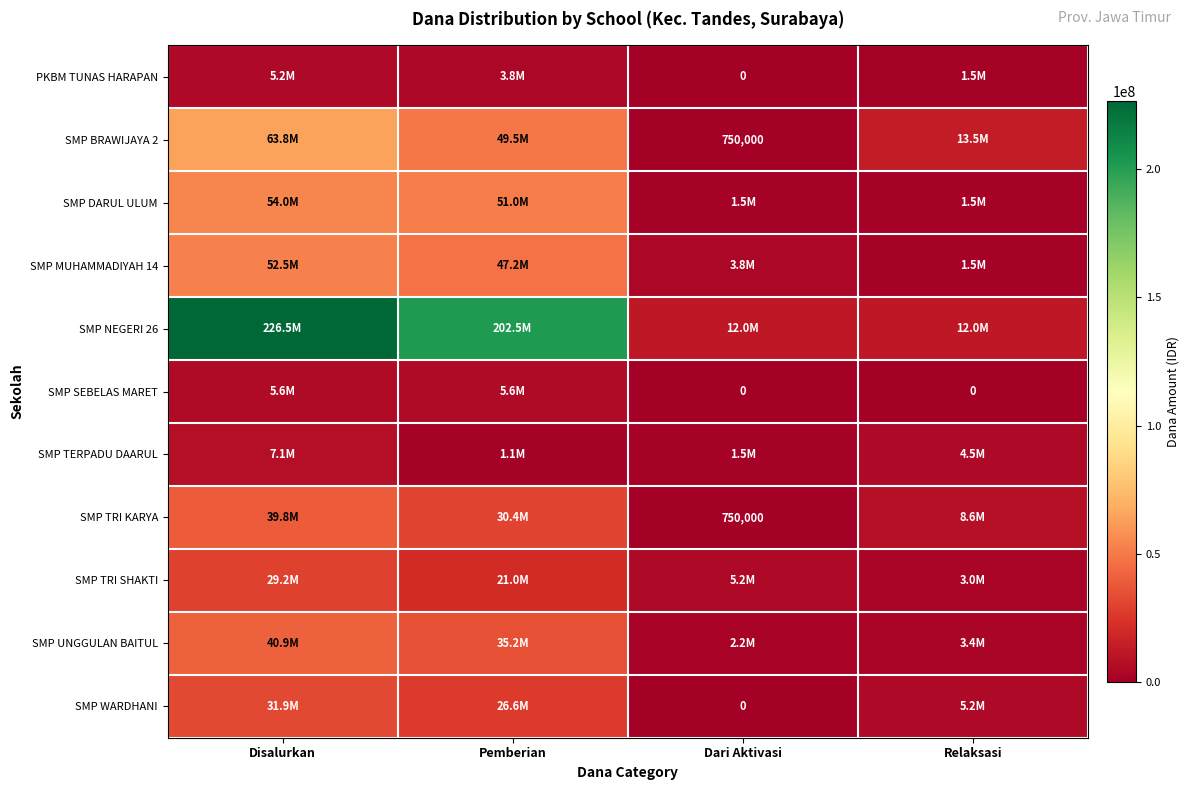

True or false: SMP TRI KARYA has a value of 1233693 at Dari Aktivasi.

False